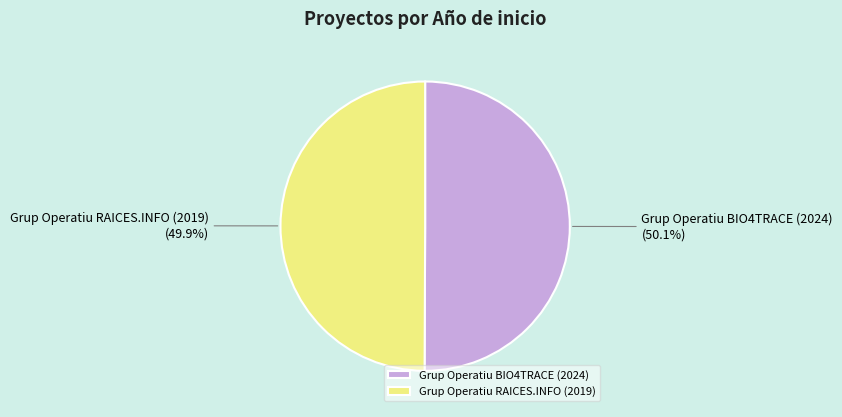

How many slices are in this pie chart?

2